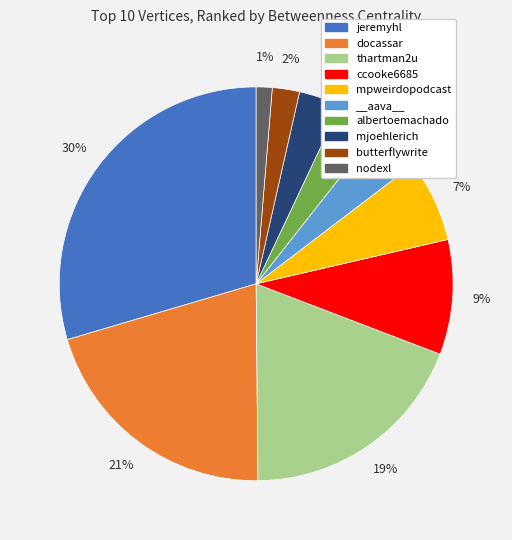

Combined, do docassar and butterflywrite account for over 50%?

No